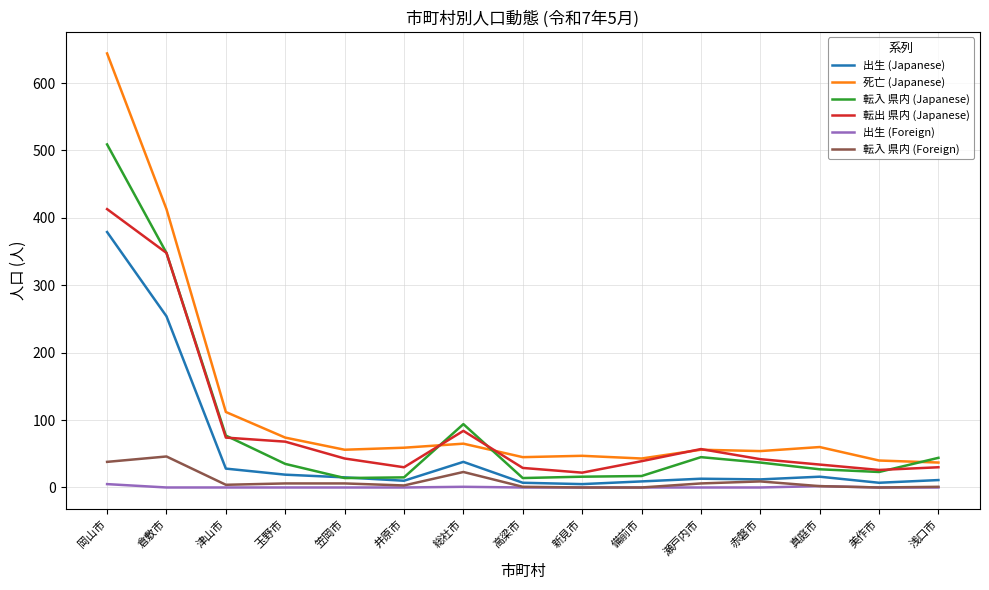

Is this an area chart (filled region under the line)?

No